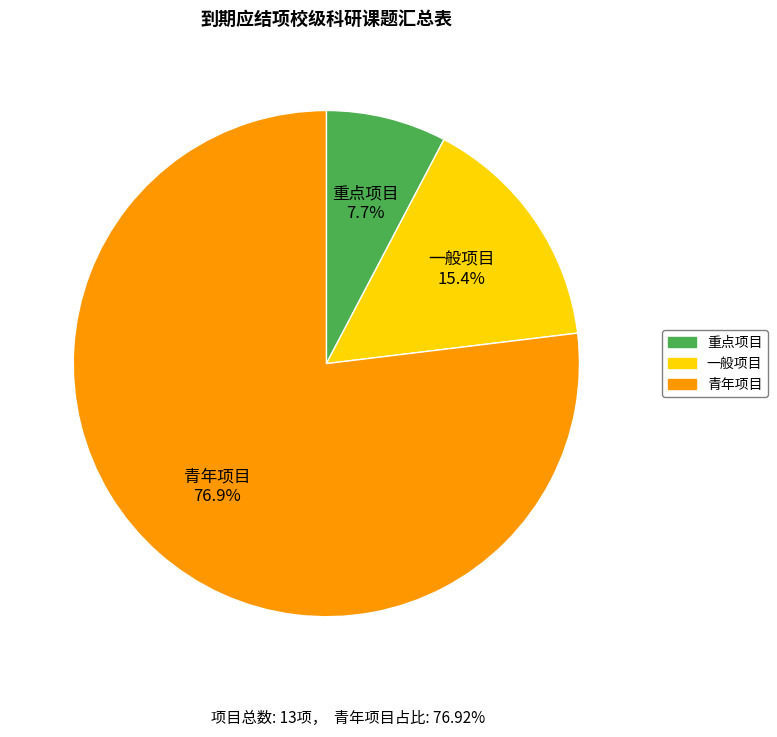

True or false: 一般项目 accounts for 9% of the total.

False